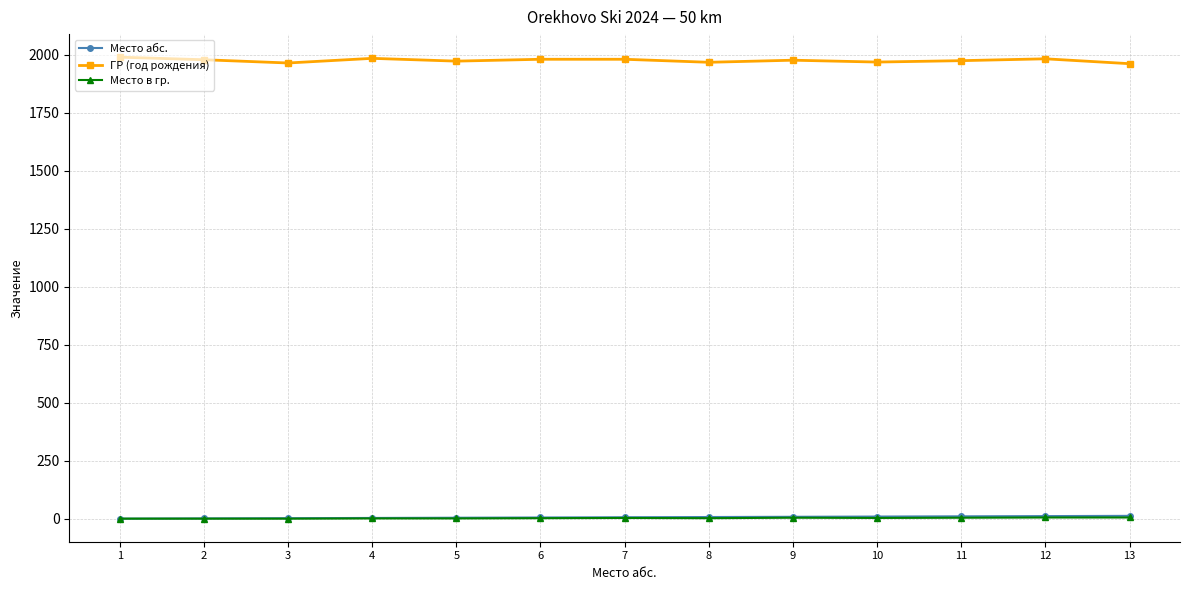

True or false: ГР (год рождения) and Место абс. intersect in this chart.

False